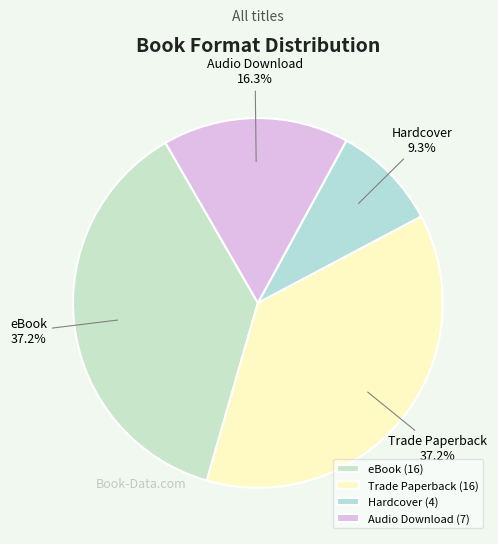

Is it true that Hardcover is 17% of the pie?

False